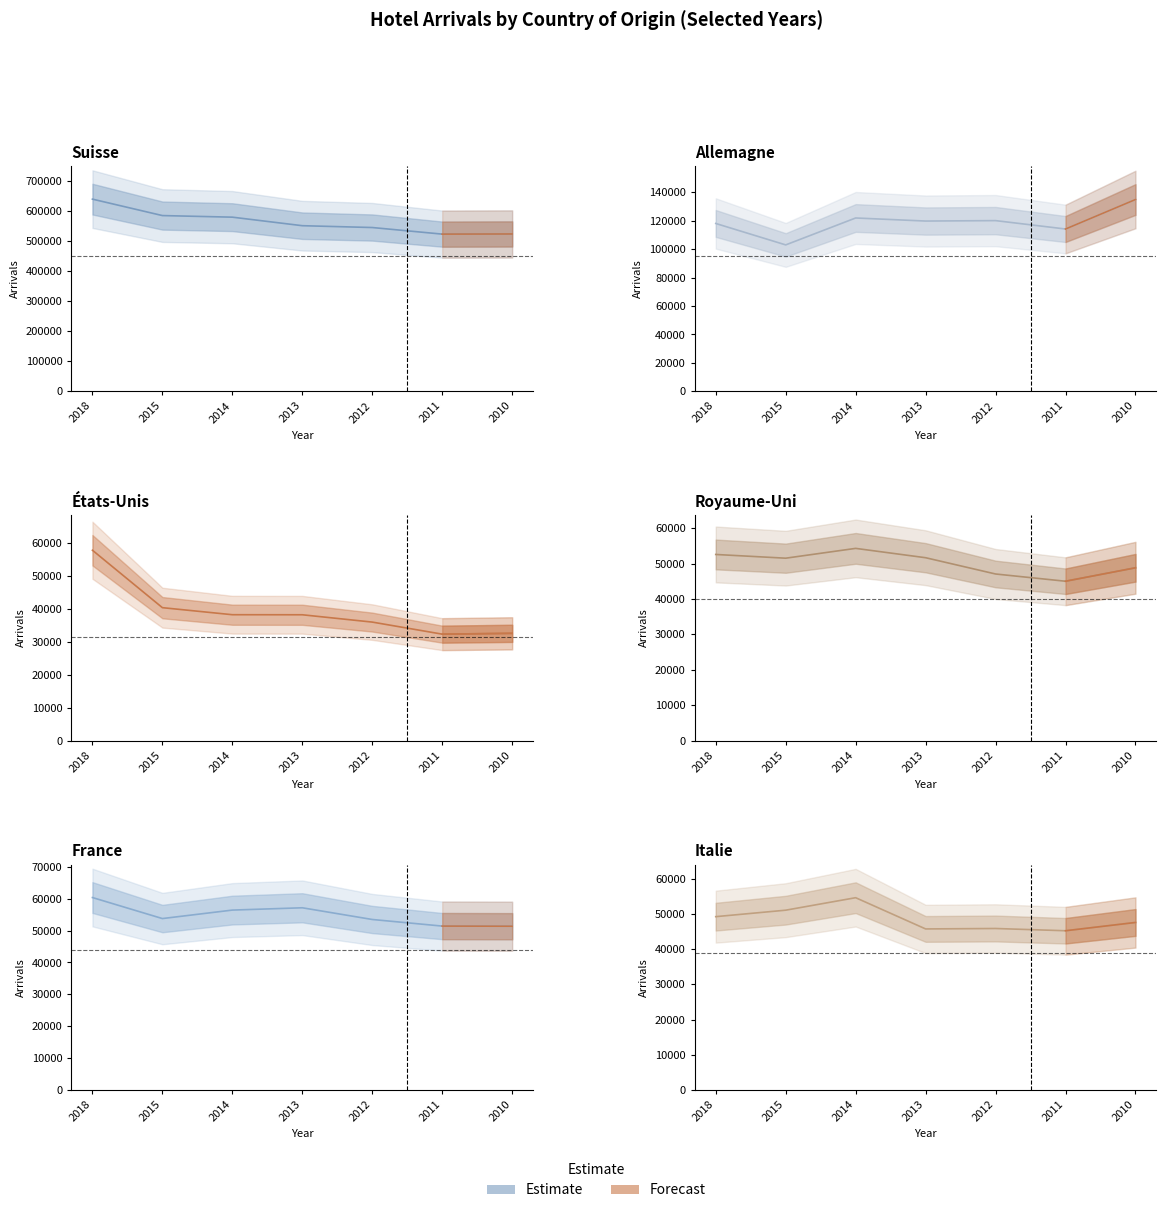

Where does the Allemagne series first go above 119791?

2014